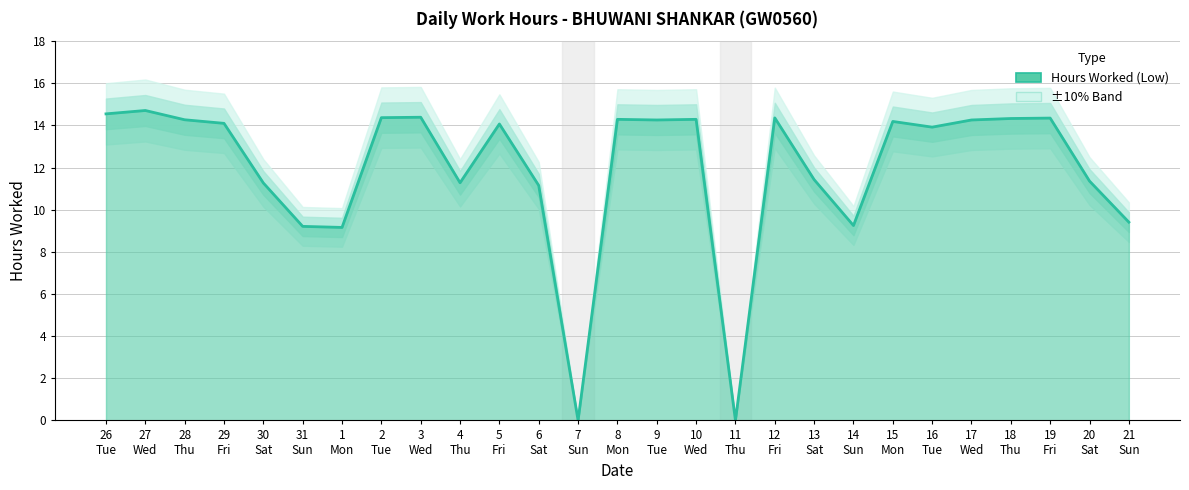

What is the difference between the maximum and minimum values?

14.7